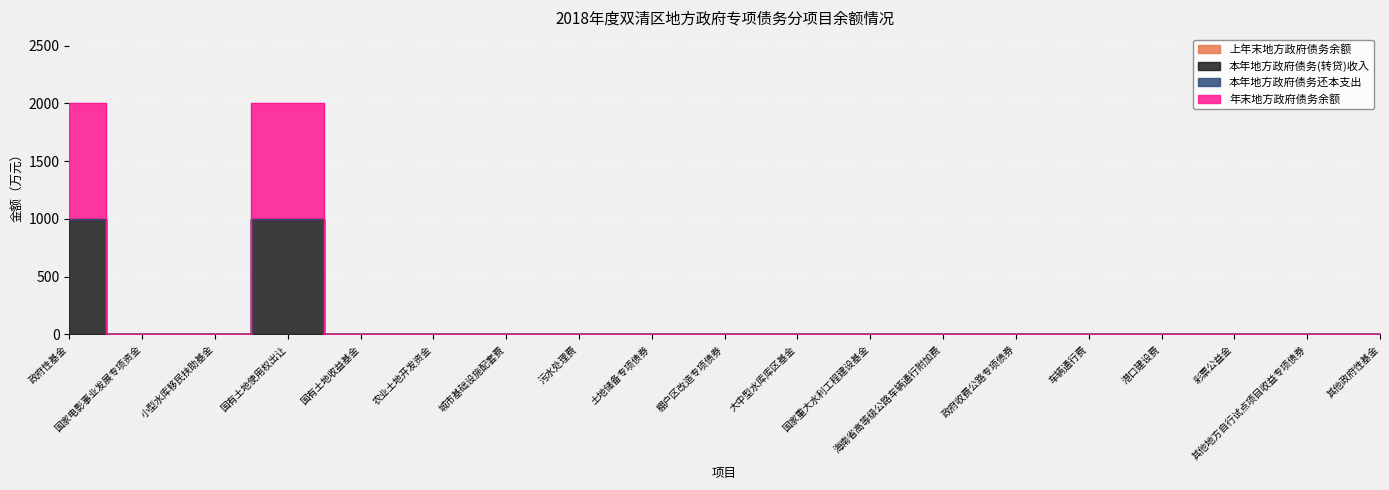

Reading left to right, extract all data points from this chart.

本年地方政府债务(转贷)收入: 政府性基金=1000	国家电影事业发展专项资金=0	小型水库移民扶助基金=0	国有土地使用权出让=1000	国有土地收益基金=0	农业土地开发资金=0	城市基础设施配套费=0	污水处理费=0	土地储备专项债券=0	棚户区改造专项债券=0	大中型水库库区基金=0	国家重大水利工程建设基金=0	海南省高等级公路车辆通行附加费=0	政府收费公路专项债券=0	车辆通行费=0	港口建设费=0	彩票公益金=0	其他地方自行试点项目收益专项债券=0	其他政府性基金=0
年末地方政府债务余额: 政府性基金=1000	国家电影事业发展专项资金=0	小型水库移民扶助基金=0	国有土地使用权出让=1000	国有土地收益基金=0	农业土地开发资金=0	城市基础设施配套费=0	污水处理费=0	土地储备专项债券=0	棚户区改造专项债券=0	大中型水库库区基金=0	国家重大水利工程建设基金=0	海南省高等级公路车辆通行附加费=0	政府收费公路专项债券=0	车辆通行费=0	港口建设费=0	彩票公益金=0	其他地方自行试点项目收益专项债券=0	其他政府性基金=0